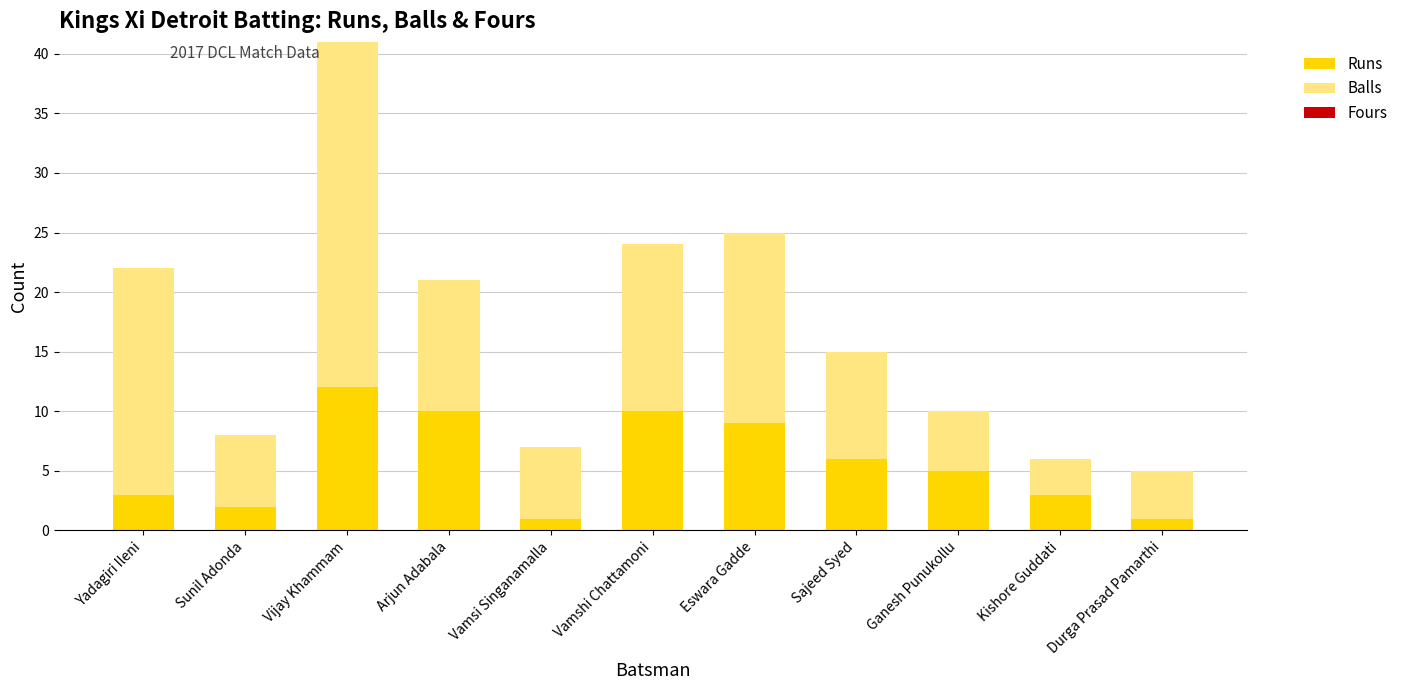

Which category has the highest value in the Runs series?

Vijay Khammam